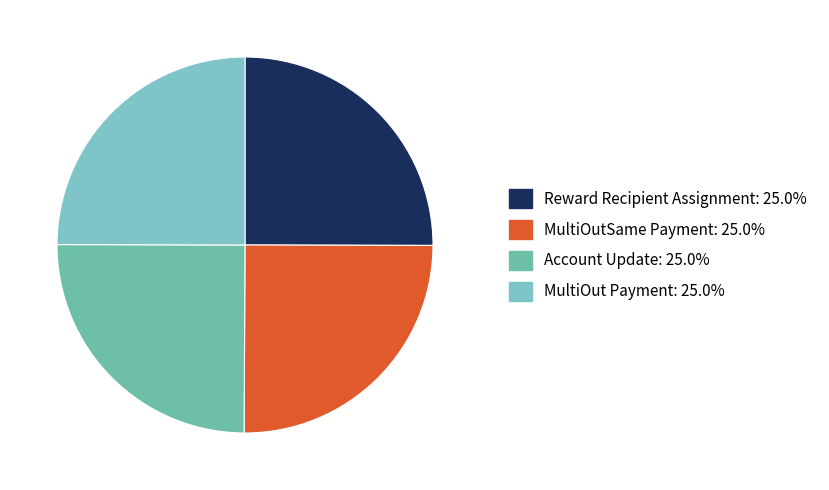

Is there any slice that represents more than half of the pie?

No